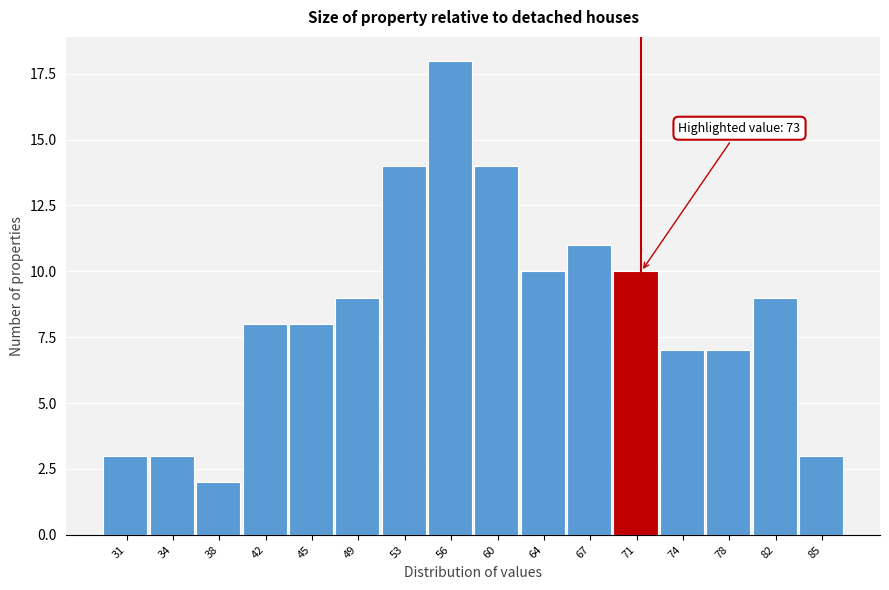

Reading left to right, what are all the values shown in this chart?

3	3	2	8	8	9	14	18	14	10	11	10	7	7	9	3